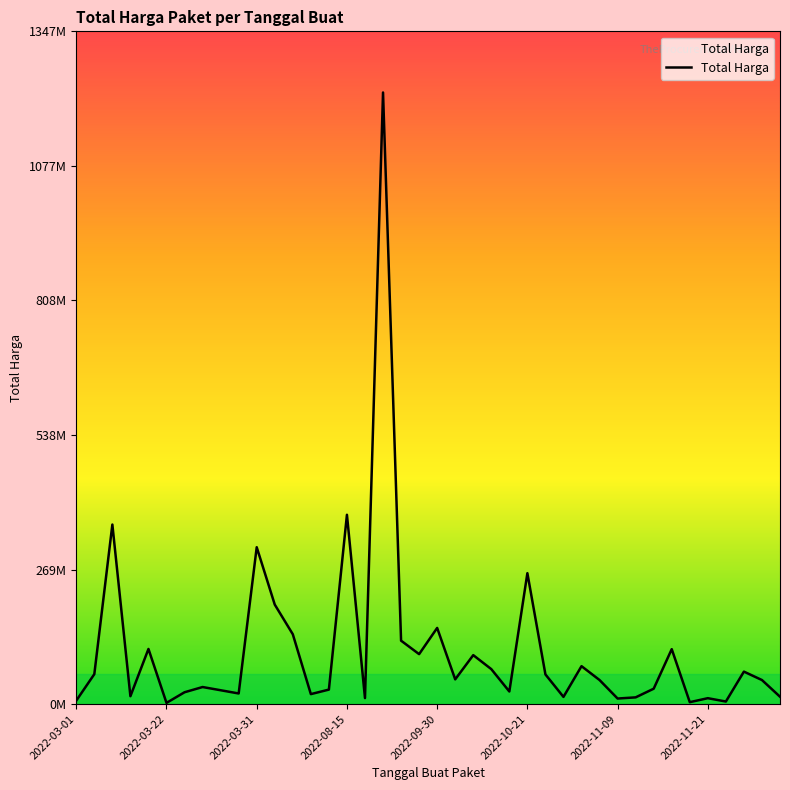

List the labels in order of value, largest first.

17, 15, 2022-03-31, 10, 25, 11, 20, 12, 18, 2022-09-30, 33, 19, 22, 28, 23, 37, 2022-03-22, 26, 21, 29, 38, 2022-11-21, 32, 14, 8, 24, 2022-11-09, 9, 13, 2022-08-15, 39, 27, 31, 16, 35, 30, 2022-03-01, 36, 34, 2022-10-21